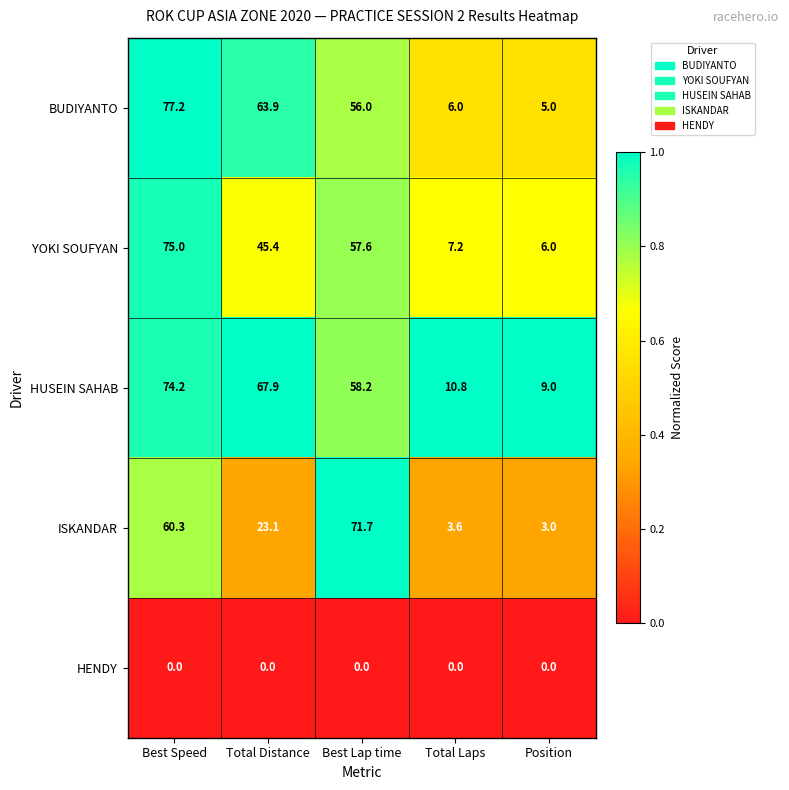

Between Total Laps and Position, which series saw the biggest shift?

HUSEIN SAHAB